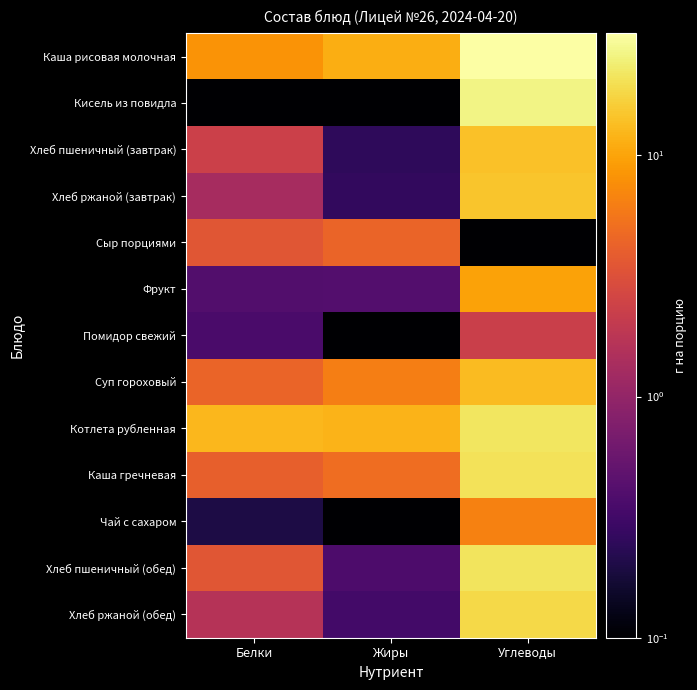

Reading left to right, extract all data points from this chart.

Каша рисовая молочная: Белки=8.2	Жиры=11.2	Углеводы=32.1
Кисель из повидла: Белки=0.0	Жиры=0.0	Углеводы=26.4
Хлеб пшеничный (завтрак): Белки=2.3	Жиры=0.2	Углеводы=14.3
Хлеб ржаной (завтрак): Белки=1.3	Жиры=0.3	Углеводы=14.8
Сыр порциями: Белки=3.5	Жиры=4.4	Углеводы=0.0
Фрукт: Белки=0.4	Жиры=0.4	Углеводы=9.8
Помидор свежий: Белки=0.4	Жиры=0.0	Углеводы=2.3
Суп гороховый: Белки=4.4	Жиры=6.2	Углеводы=13.2
Котлета рубленная: Белки=12.5	Жиры=12.0	Углеводы=21.6
Каша гречневая: Белки=4.1	Жиры=5.0	Углеводы=20.5
Чай с сахаром: Белки=0.2	Жиры=0.0	Углеводы=6.5
Хлеб пшеничный (обед): Белки=3.5	Жиры=0.4	Углеводы=21.4
Хлеб ржаной (обед): Белки=1.7	Жиры=0.3	Углеводы=18.5